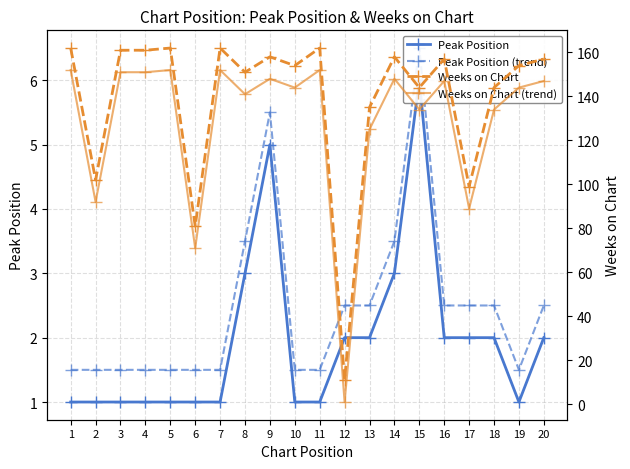

Reading left to right, transcribe all the data shown in this chart.

Peak Position: 1.0	1.0	1.0	1.0	1.0	1.0	1.0	3.0	5.0	1.0	1.0	2.0	2.0	3.0	6.0	2.0	2.0	2.0	1.0	2.0
Peak Position (trend): 1.5	1.5	1.5	1.5	1.5	1.5	1.5	3.5	5.5	1.5	1.5	2.5	2.5	3.5	6.5	2.5	2.5	2.5	1.5	2.5
Weeks on Chart: 162.0	102.0	161.0	161.0	162.0	81.0	162.0	151.0	158.0	154.0	162.0	11.0	135.0	158.0	144.0	157.0	99.0	144.0	154.0	157.0
Weeks on Chart (trend): 152.0	92.0	151.0	151.0	152.0	71.0	152.0	141.0	148.0	144.0	152.0	1.0	125.0	148.0	134.0	147.0	89.0	134.0	144.0	147.0